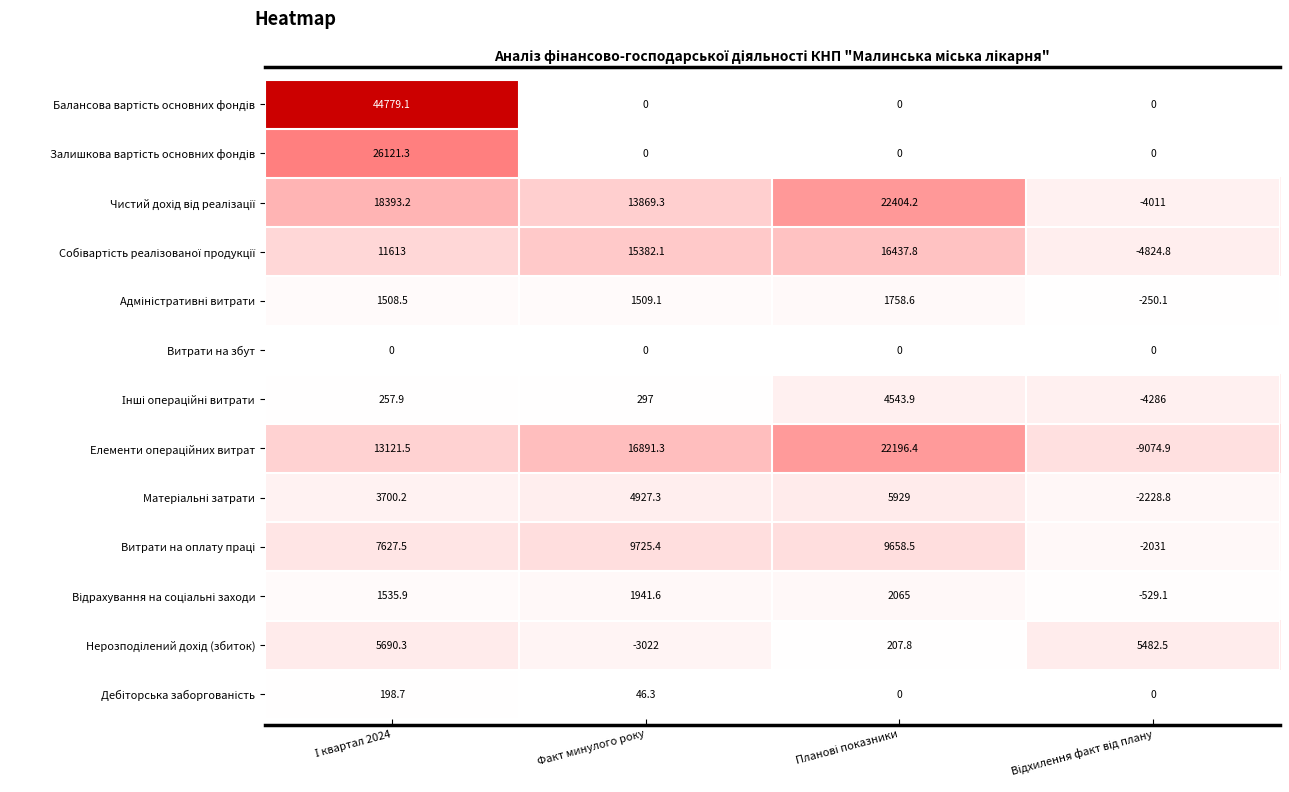

What is the spread (max minus min) of values at Факт минулого року?

19913.3